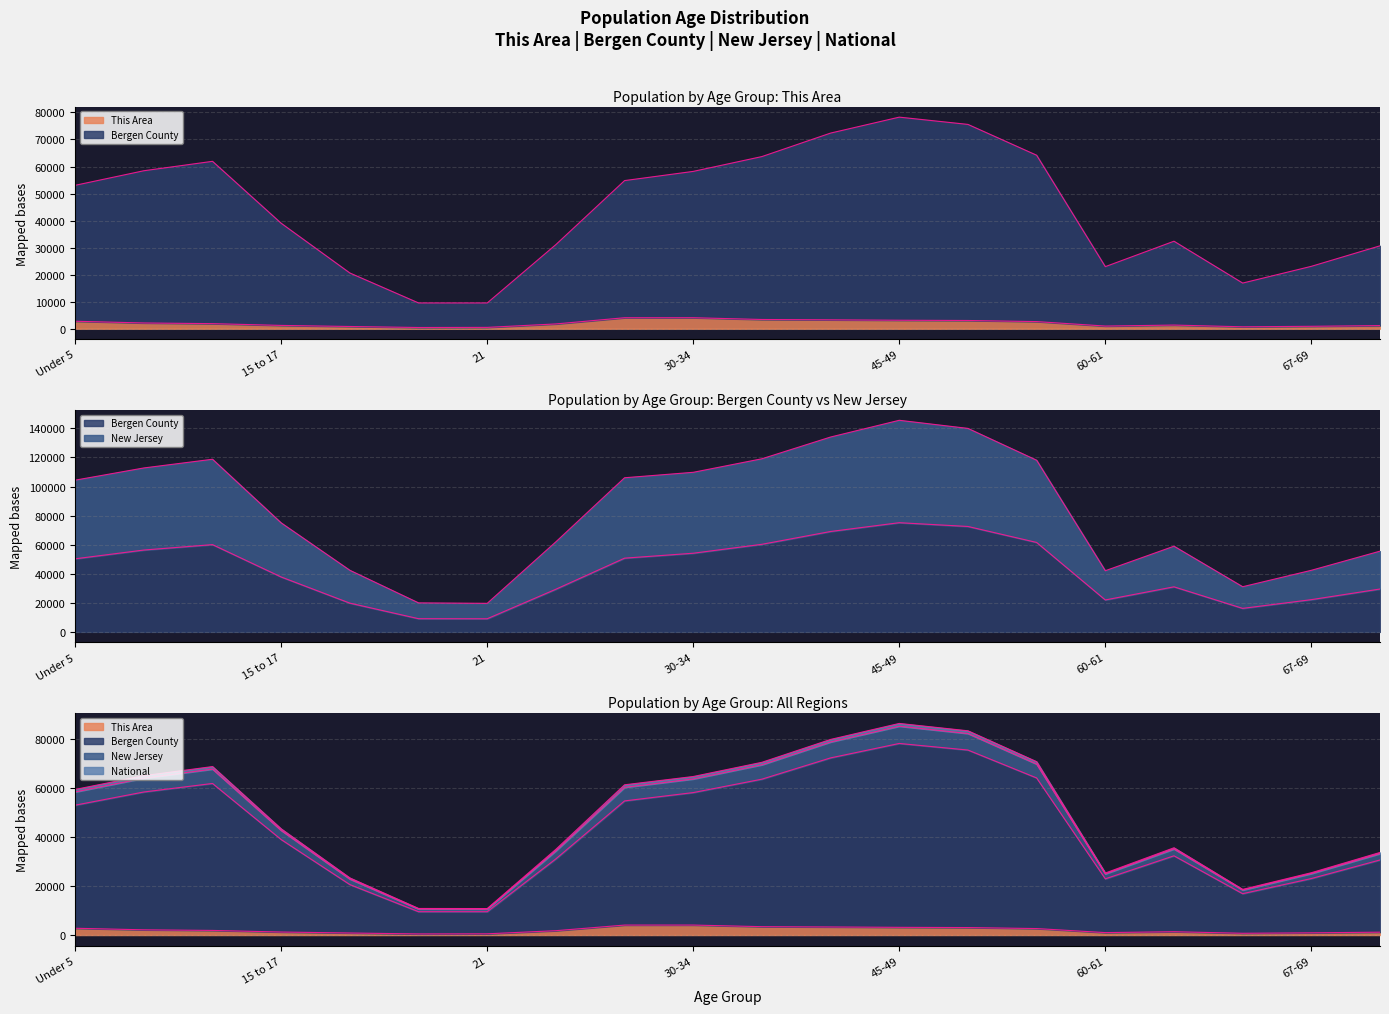

Where is the first local maximum for This Area?

30-34